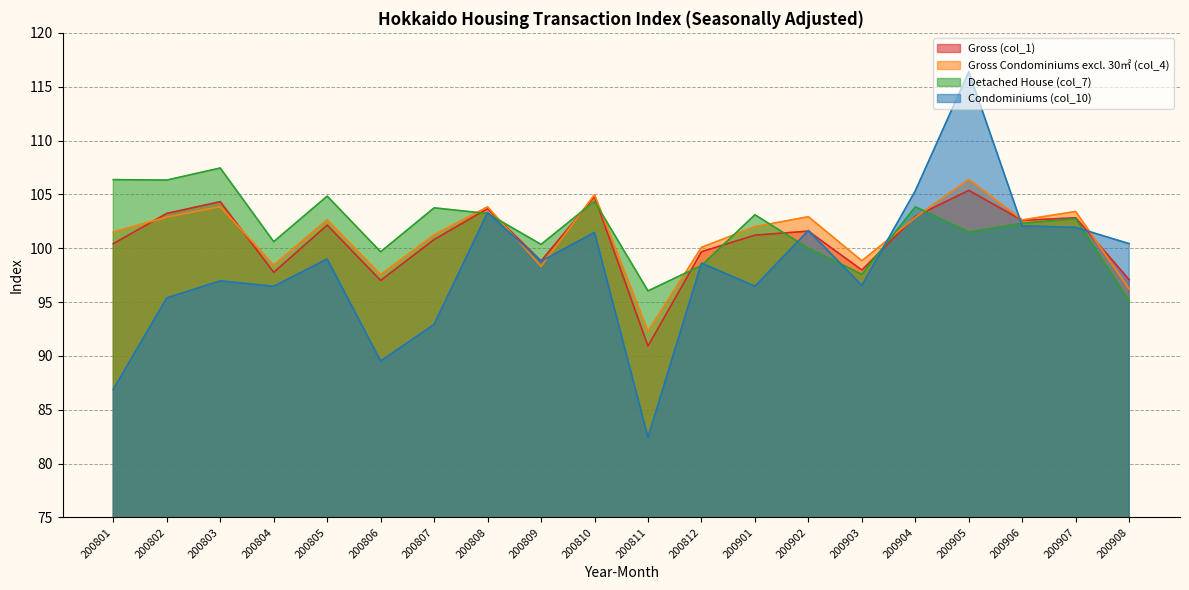

What are all the series names shown in the legend?

Gross (col_1), Gross Condominiums excl. 30㎡ (col_4), Detached House (col_7), Condominiums (col_10)